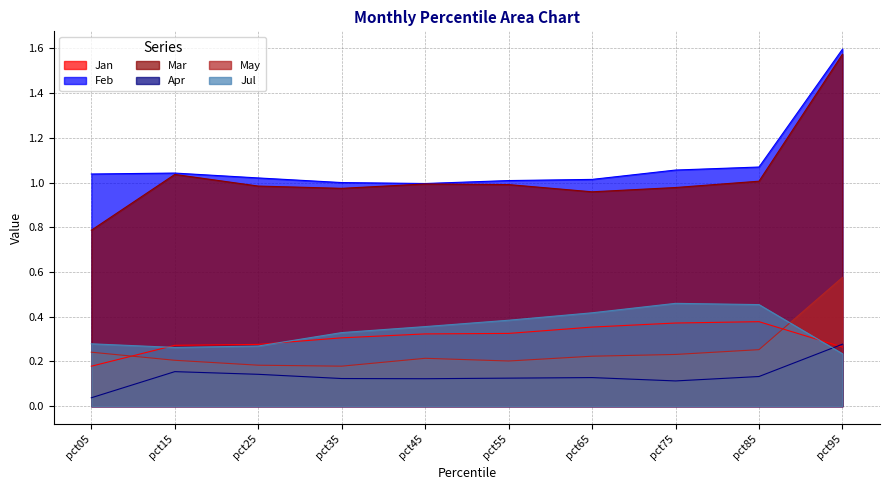

Reading right to left, list all the values displayed in this chart.

Jan: pct95=0.3	pct85=0.4	pct75=0.4	pct65=0.4	pct55=0.3	pct45=0.3	pct35=0.3	pct25=0.3	pct15=0.3	pct05=0.2
Feb: pct95=1.6	pct85=1.1	pct75=1.1	pct65=1.0	pct55=1.0	pct45=1.0	pct35=1.0	pct25=1.0	pct15=1.0	pct05=1.0
Mar: pct95=1.6	pct85=1.0	pct75=1.0	pct65=1.0	pct55=1.0	pct45=1.0	pct35=1.0	pct25=1.0	pct15=1.0	pct05=0.8
Apr: pct95=0.3	pct85=0.1	pct75=0.1	pct65=0.1	pct55=0.1	pct45=0.1	pct35=0.1	pct25=0.1	pct15=0.2	pct05=0.0
May: pct95=0.6	pct85=0.3	pct75=0.2	pct65=0.2	pct55=0.2	pct45=0.2	pct35=0.2	pct25=0.2	pct15=0.2	pct05=0.2
Jul: pct95=0.2	pct85=0.5	pct75=0.5	pct65=0.4	pct55=0.4	pct45=0.4	pct35=0.3	pct25=0.3	pct15=0.3	pct05=0.3